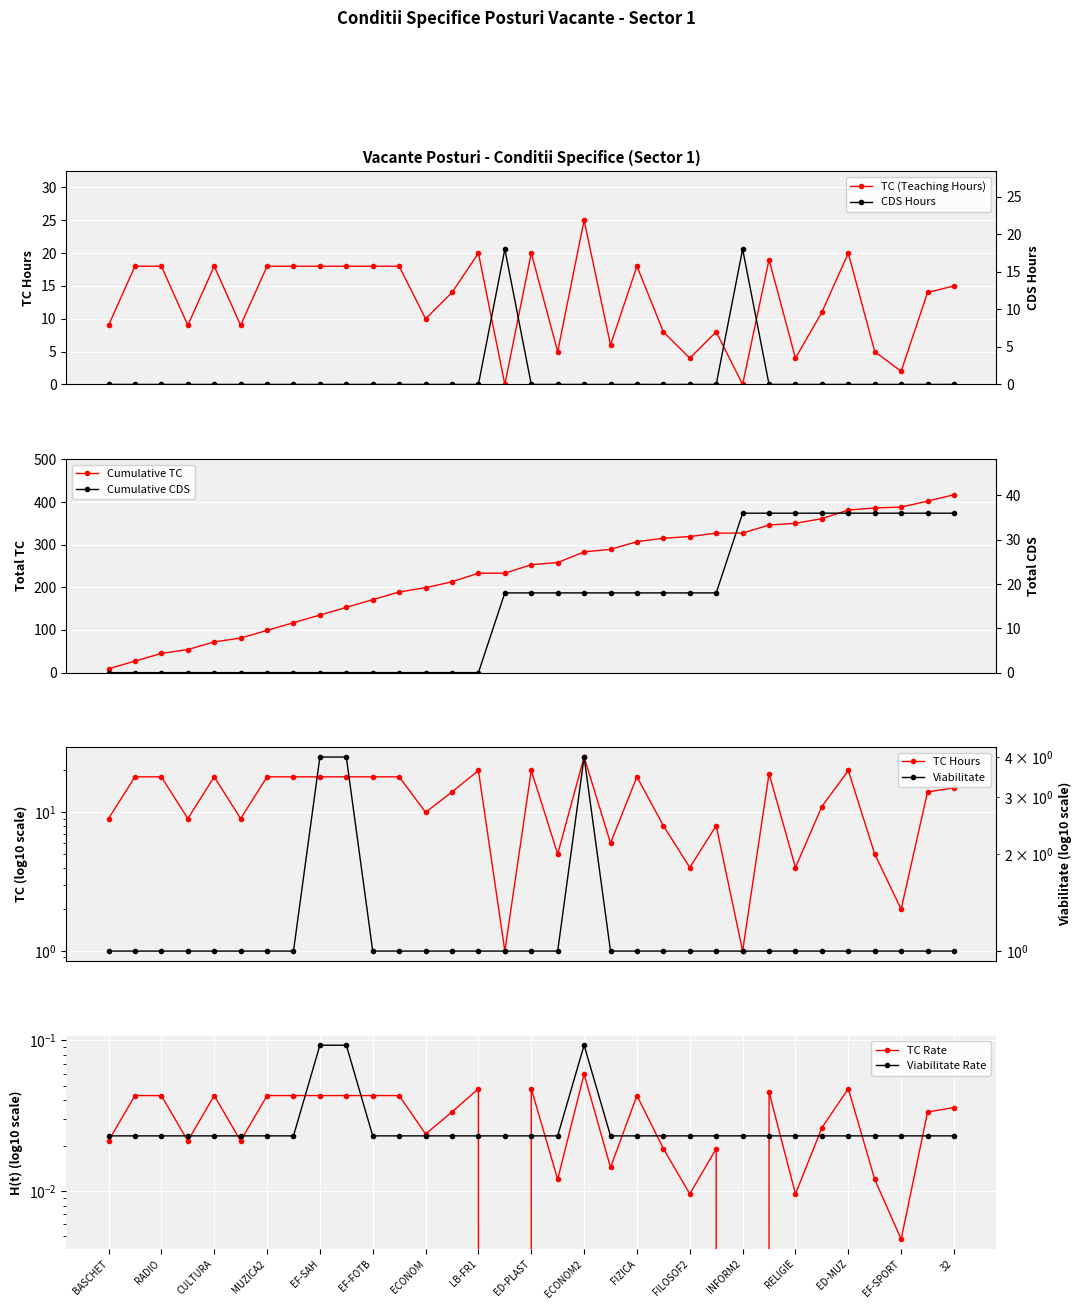

Reading left to right, what are all the values shown in this chart?

TC: 9.0	18.0	18.0	9.0	18.0	9.0	18.0	18.0	18.0	18.0	18.0	18.0	10.0	14.0	20.0	0.0	20.0	5.0	25.0	6.0	18.0	8.0	4.0	8.0	0.0	19.0	4.0	11.0	20.0	5.0	2.0	14.0	15.0
CDS: 0.0	0.0	0.0	0.0	0.0	0.0	0.0	0.0	0.0	0.0	0.0	0.0	0.0	0.0	0.0	18.0	0.0	0.0	0.0	0.0	0.0	0.0	0.0	0.0	18.0	0.0	0.0	0.0	0.0	0.0	0.0	0.0	0.0
Viabilitate: 0.0	0.0	0.0	0.0	0.0	0.0	0.0	0.0	0.1	0.1	0.0	0.0	0.0	0.0	0.0	0.0	0.0	0.0	0.1	0.0	0.0	0.0	0.0	0.0	0.0	0.0	0.0	0.0	0.0	0.0	0.0	0.0	0.0